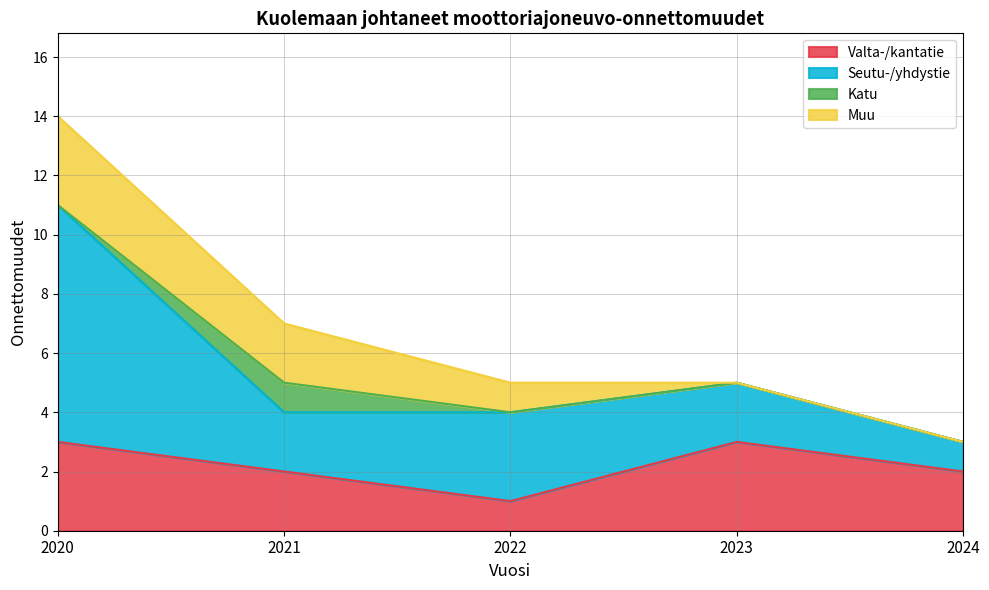

The value of Valta-/kantatie at 2023 is 3. True or false?

True